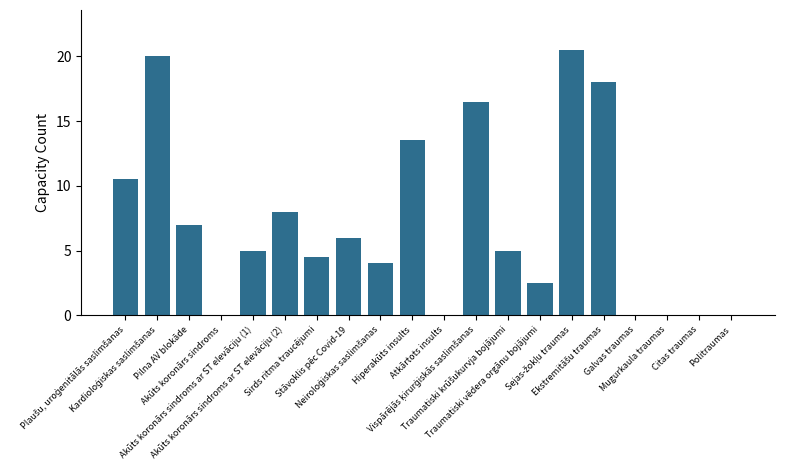

True or false: the data shows 0.0 at Akūts koronārs sindroms.

True